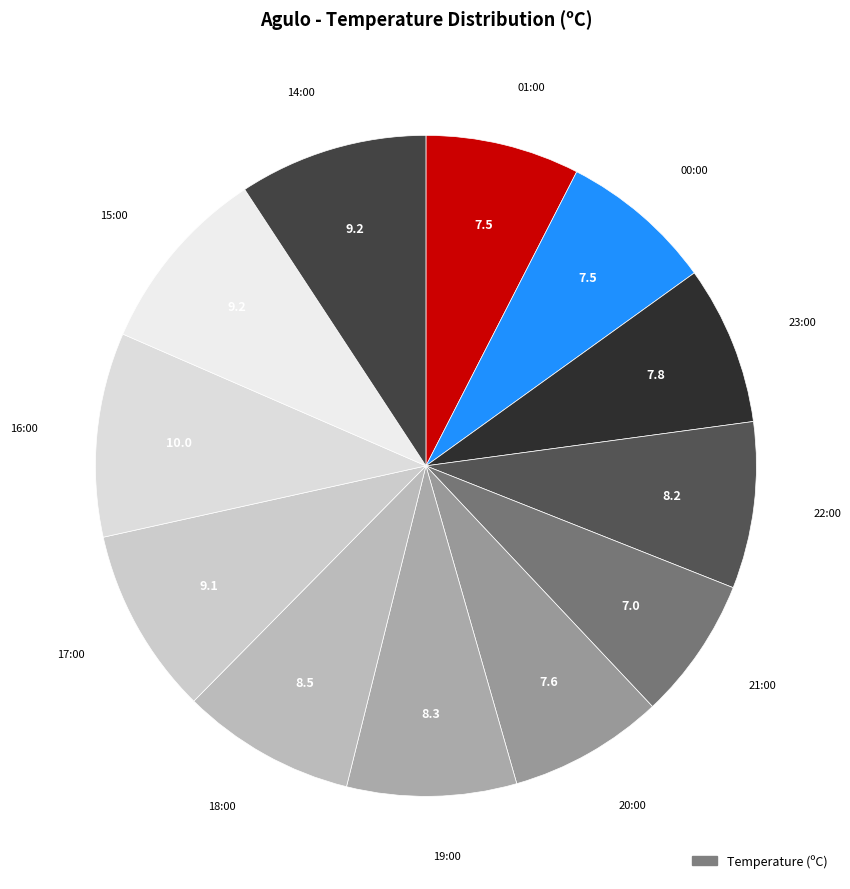

Count the number of slices in the pie.

12